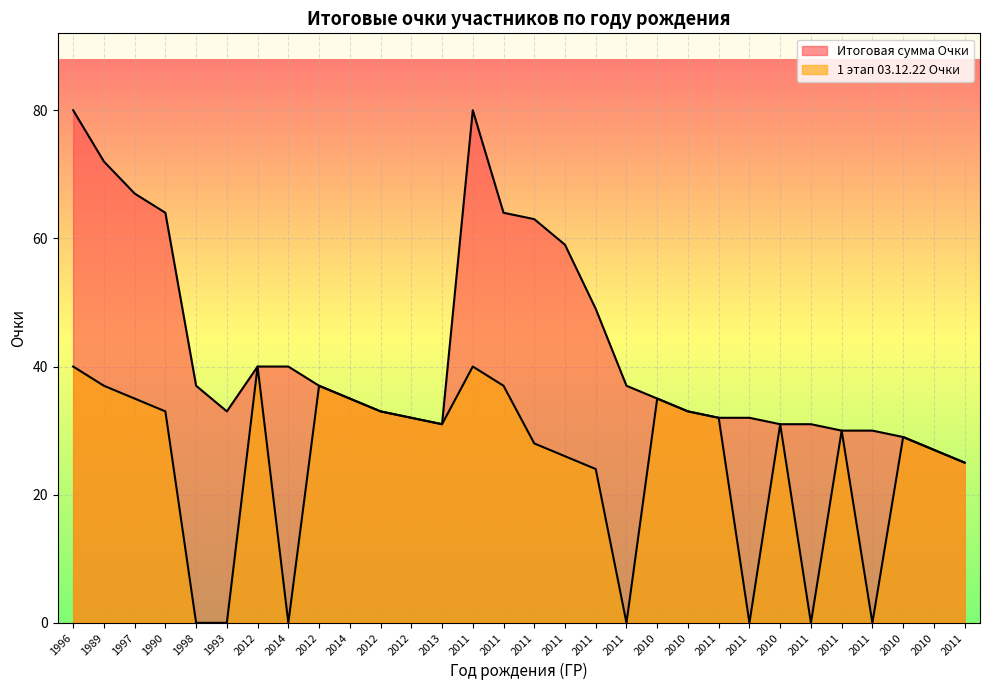

Is it true that Итоговая сумма Очки equals 65 at 2012?

False